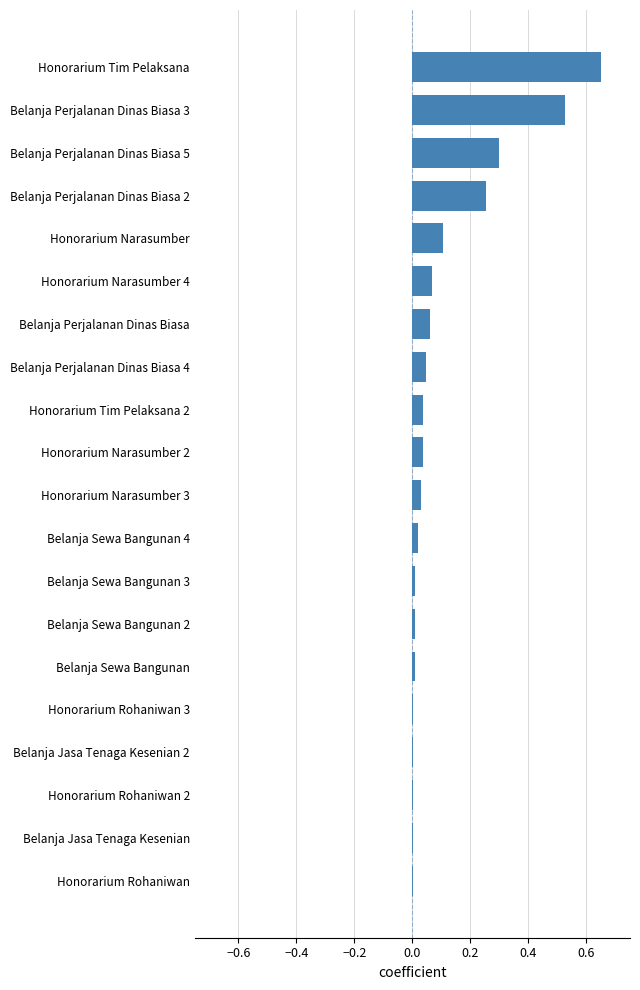

What is the sum of all values?

2.2